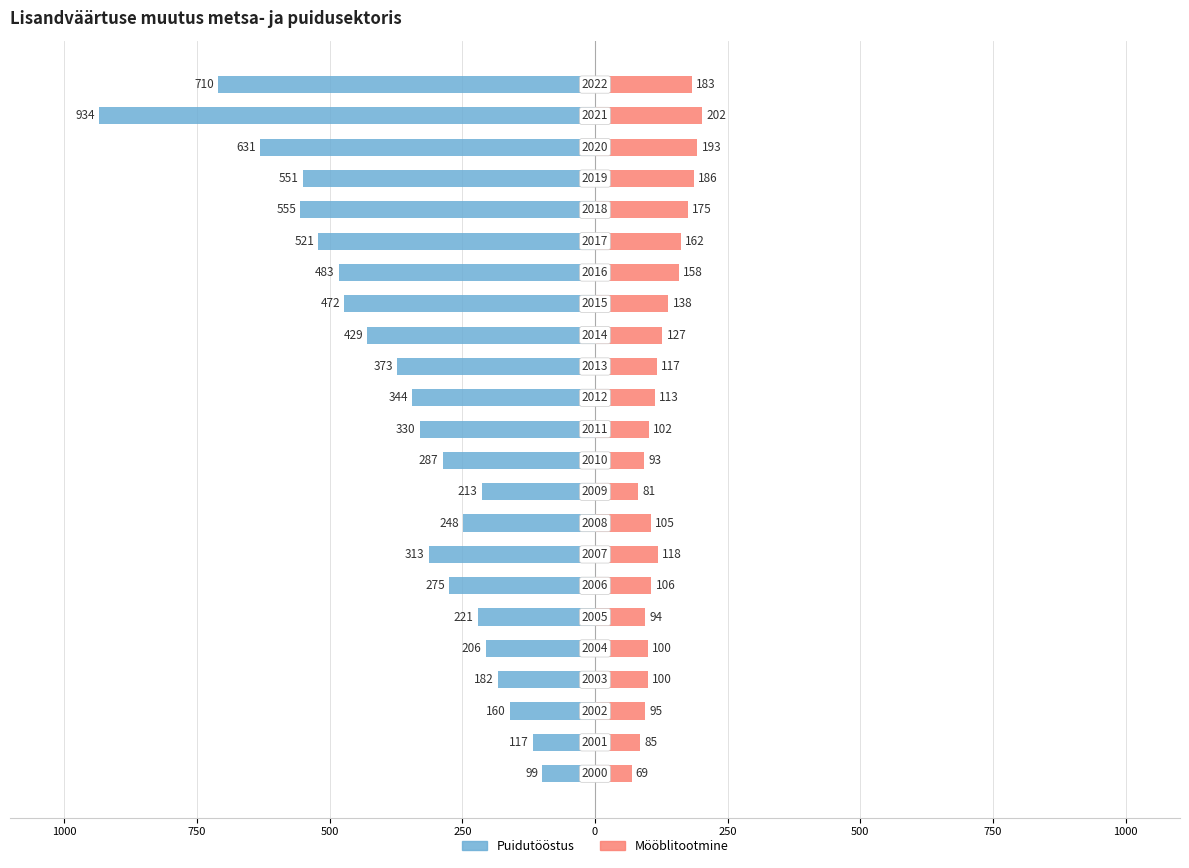

What is the sum of all Mööblitootmine values?

2902